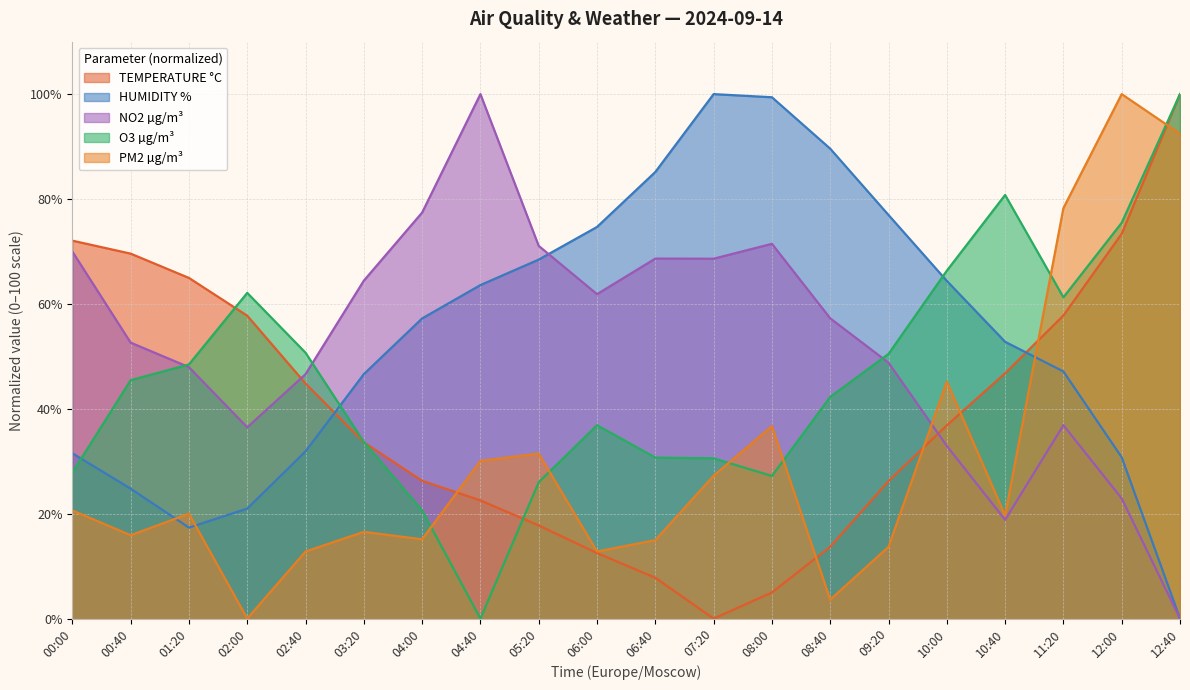

True or false: TEMPERATURE °C has a value of 13.7 at 08:40.

True